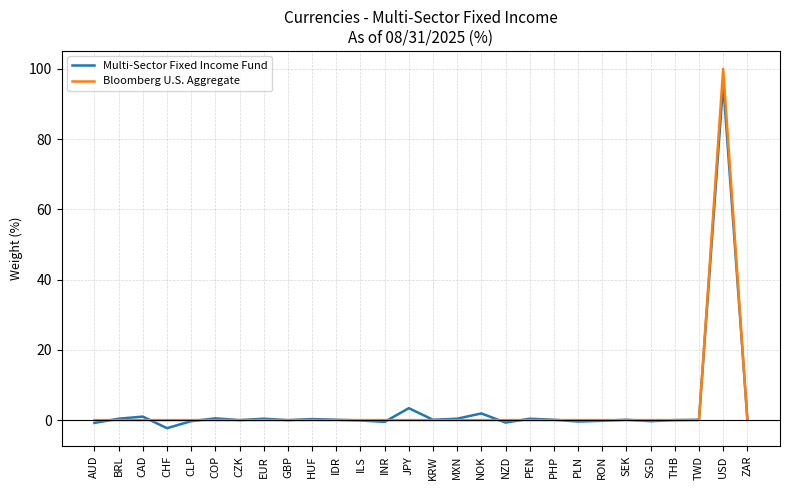

Does the chart display data point markers on the line(s)?

No